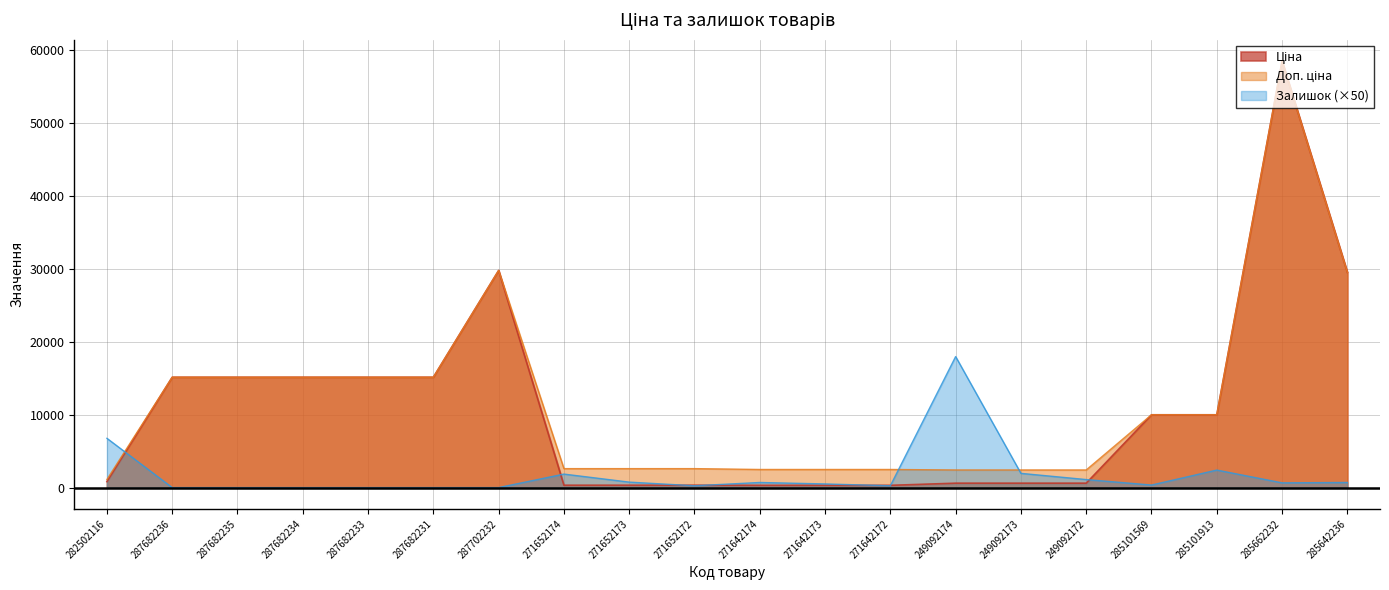

Does the chart display data point markers on the line(s)?

No